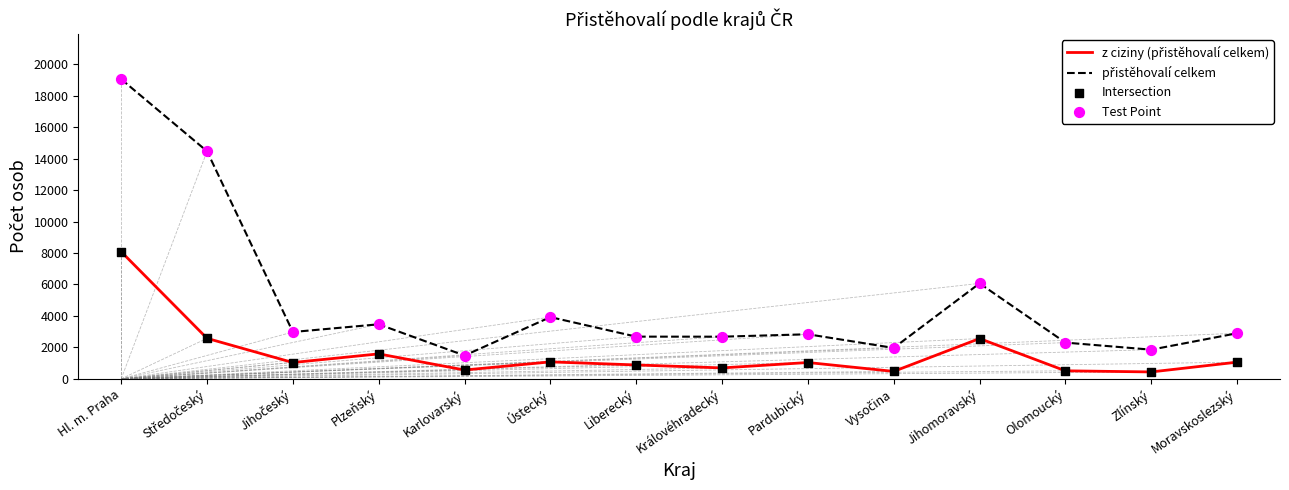

At which category is the sum across all series the highest?

Hl. m. Praha